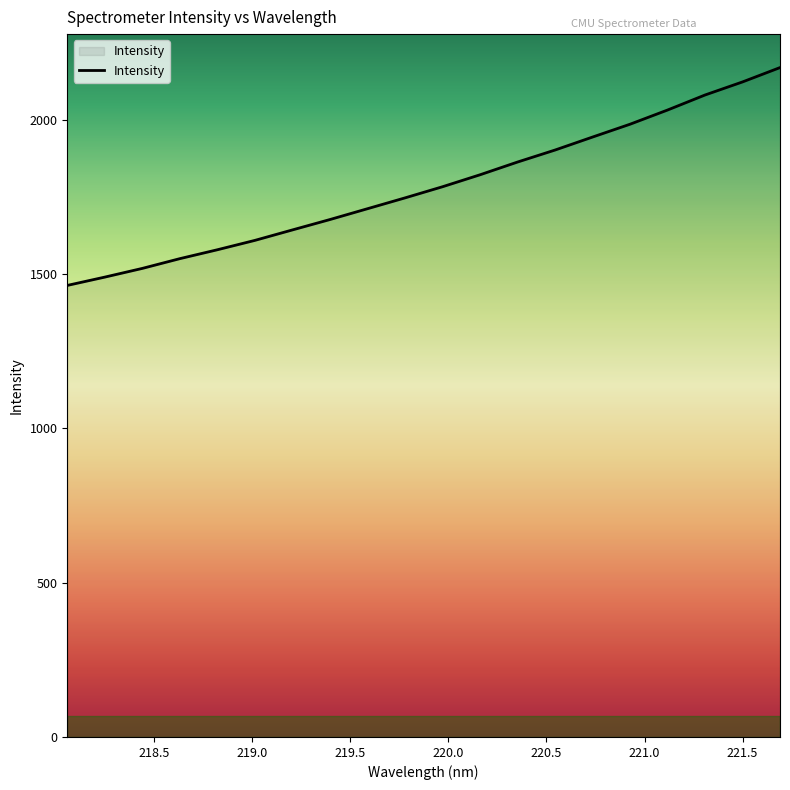

Reading left to right, list all the values displayed in this chart.

1462.6	1489.5	1517.8	1549.3	1578.2	1608.5	1642.4	1676.0	1711.1	1746.1	1782.3	1821.0	1862.3	1901.1	1943.2	1984.8	2030.7	2079.4	2121.7	2168.2